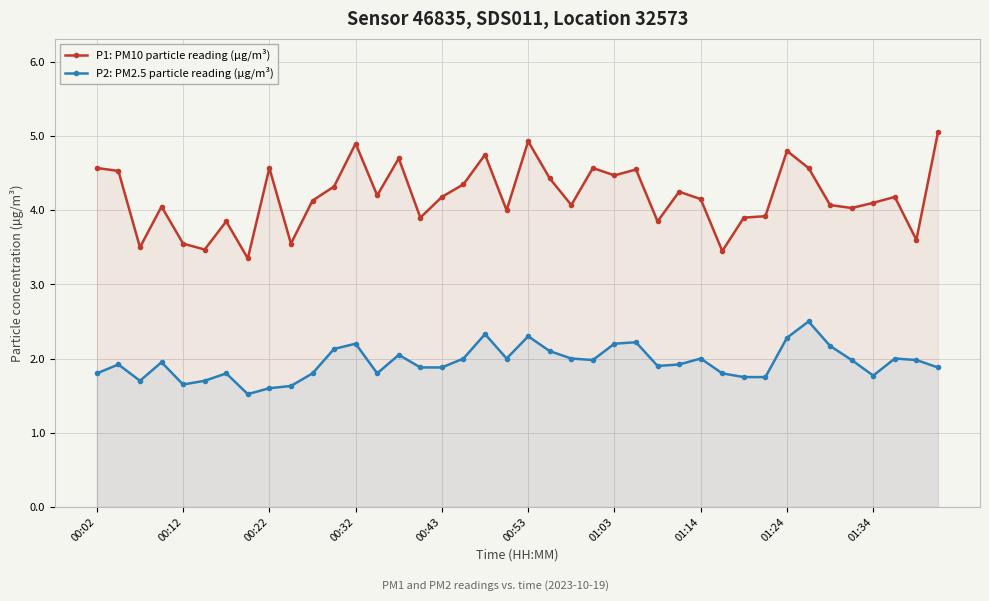

In P2: PM2.5 particle reading (µg/m³), how many points are lower than both neighbors (excluding endpoints)?

8